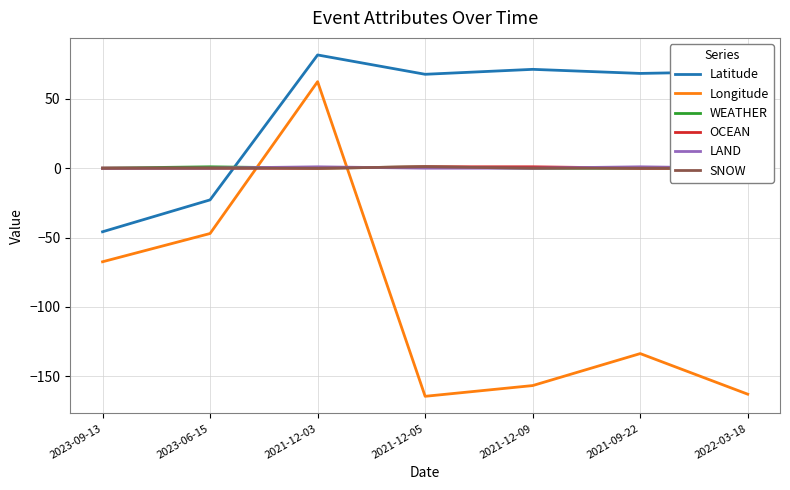

Is the value of WEATHER at 2022-03-18 greater than the value of LAND at 2023-09-13?

No